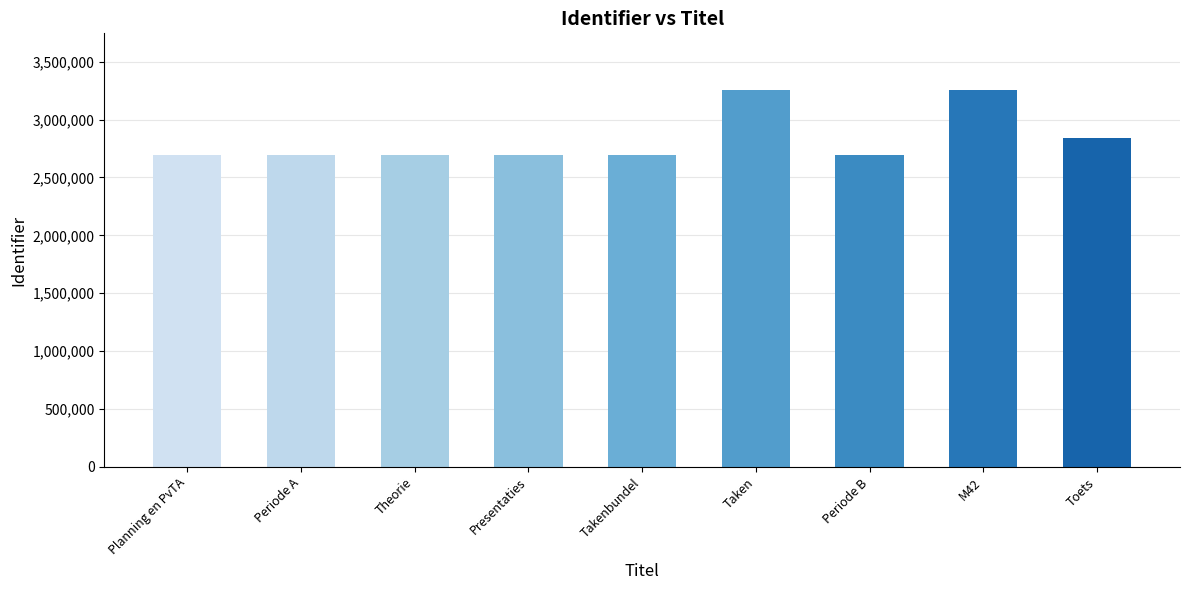

What is the difference between the maximum and minimum values?

563908